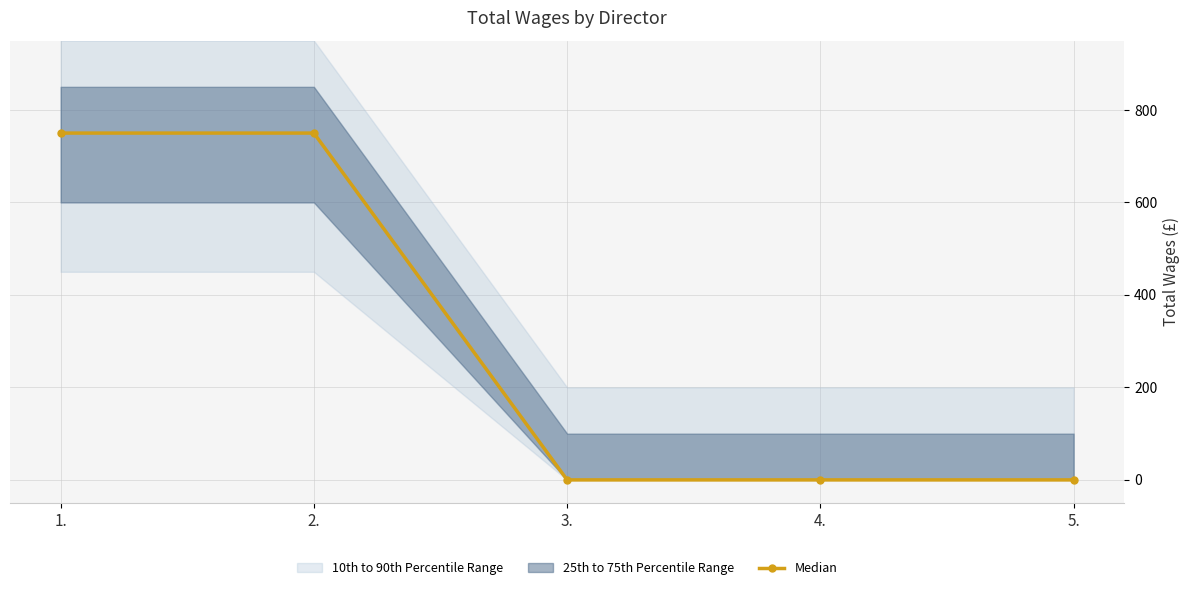

How many lines are shown in the chart?

1